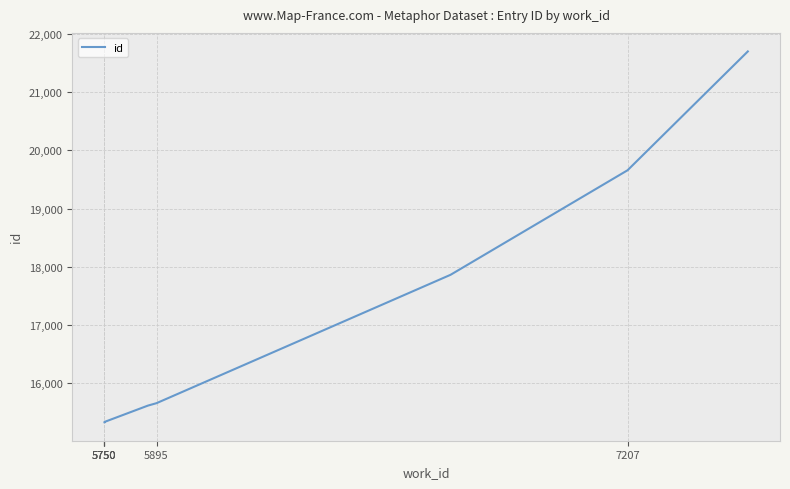

The chart shows a value of 33178 at 7207. True or false?

False